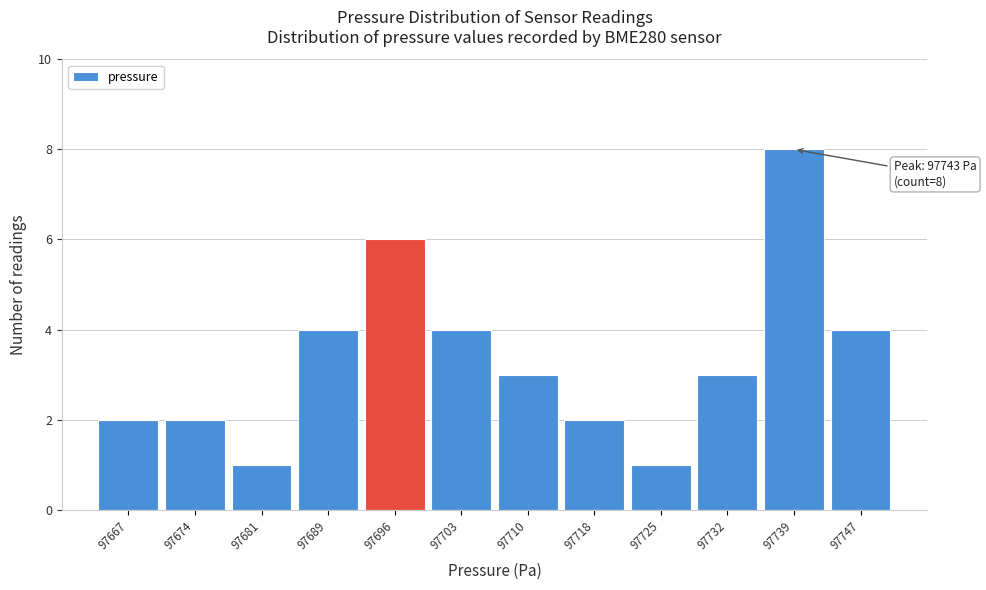

Reading left to right, what are all the values shown in this chart?

97667=2	97674=2	97681=1	97689=4	97696=6	97703=4	97710=3	97718=2	97725=1	97732=3	97739=8	97747=4